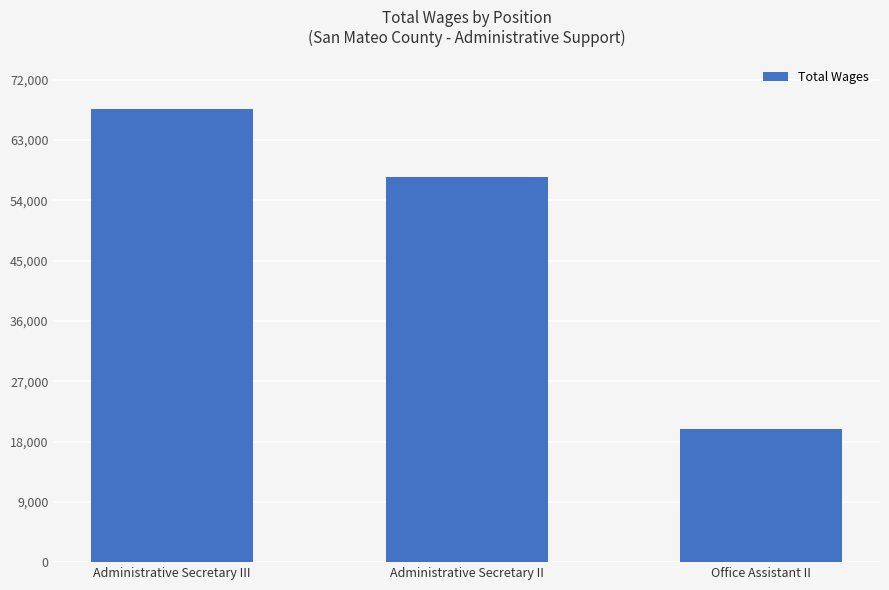

Does the chart contain any negative values?

No